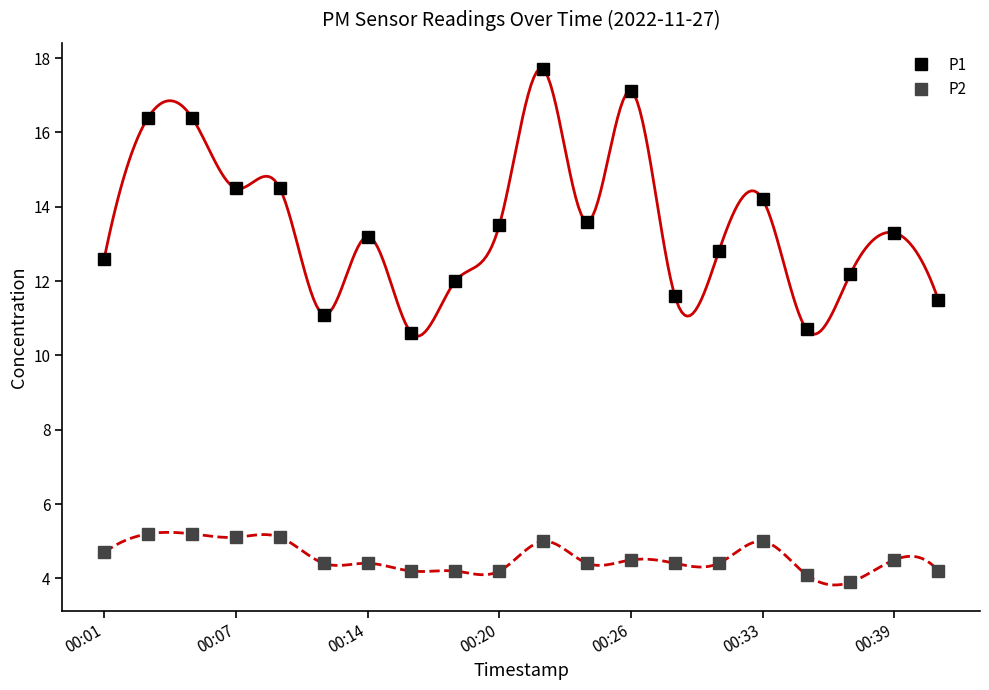

True or false: P2 has more than 0 interior local peaks.

True